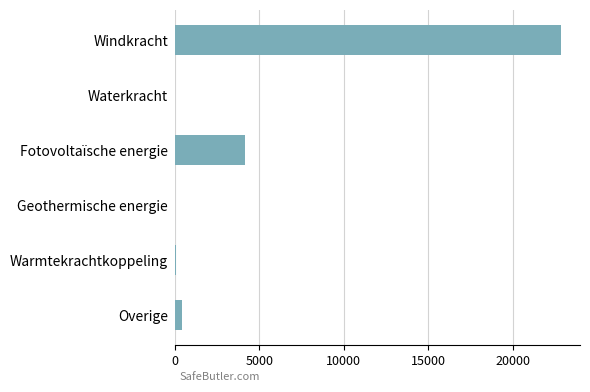

Is it true that the value at Waterkracht is 0.0?

True